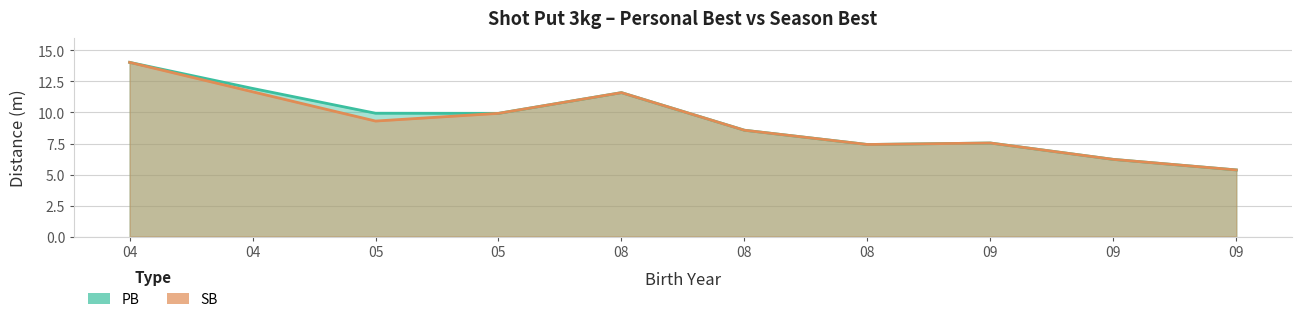

What is the difference between the maximum and minimum values in the pb series?

8.7